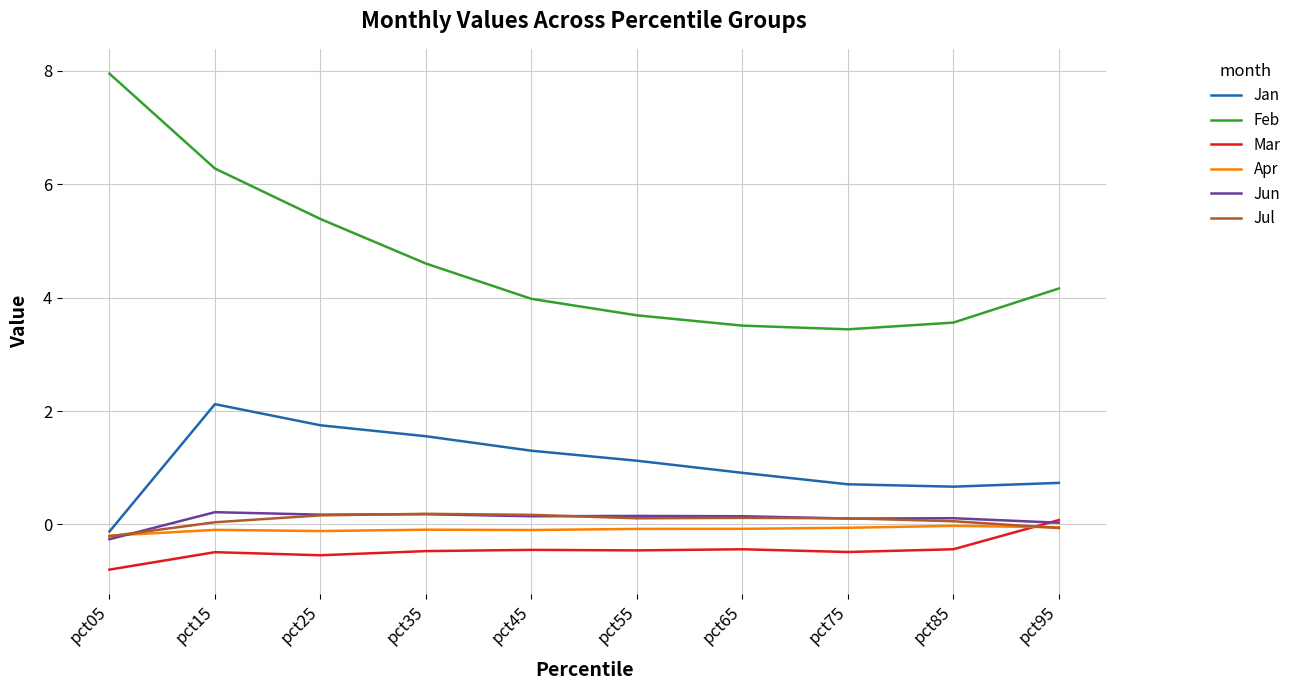

At which category does the chart reach its minimum across all series?

pct05